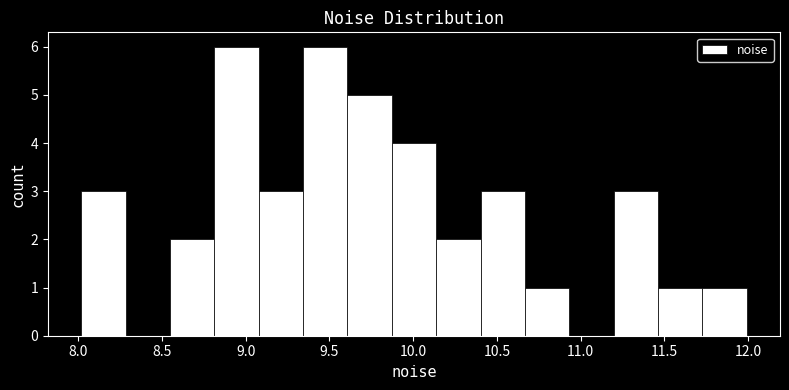

How tall is the bar that spans 8.00 to 8.30 on the x-axis? Neither the bar edges nor the heights are printed on the chart, so give them approximately, as read against the axes.

3